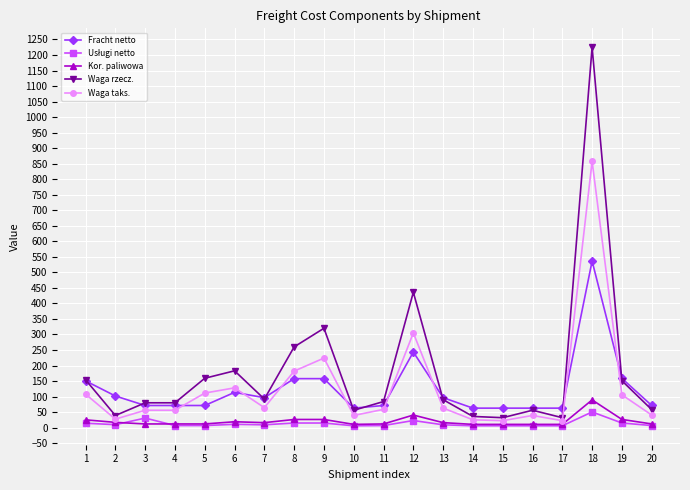

What is the difference between the maximum and second lowest values in the Waga taks. series?

835.1